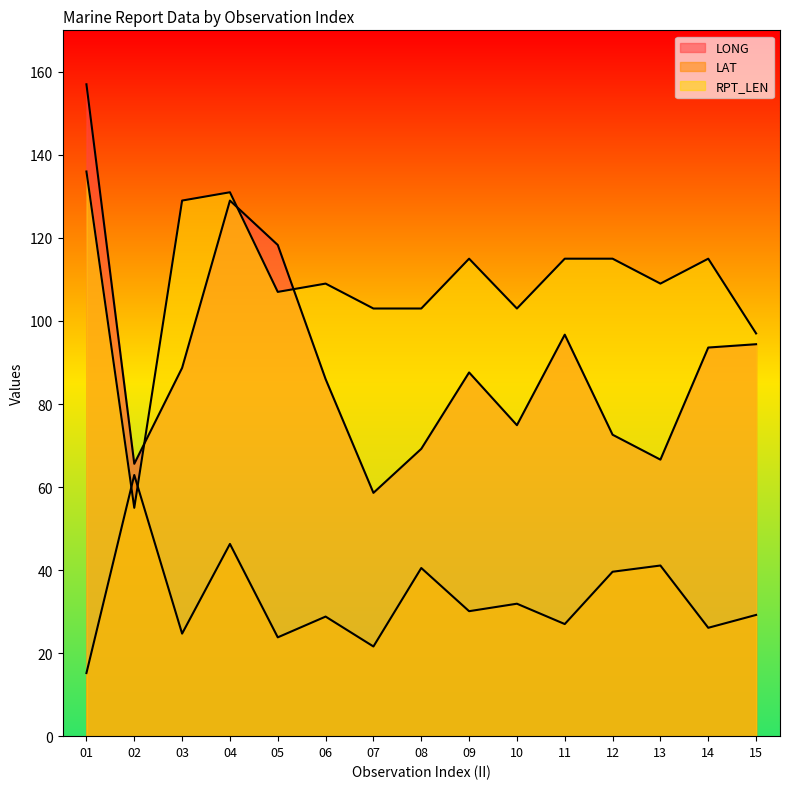

Reading left to right, extract all data points from this chart.

LONG: 01=157.0	02=65.6	03=88.7	04=129.0	05=118.3	06=86.0	07=58.6	08=69.2	09=87.6	10=74.9	11=96.7	12=72.6	13=66.6	14=93.6	15=94.4
LAT: 01=15.2	02=62.9	03=24.7	04=46.3	05=23.8	06=28.8	07=21.6	08=40.5	09=30.1	10=31.9	11=27.0	12=39.6	13=41.1	14=26.1	15=29.2
RPT_LEN: 01=136.0	02=55.0	03=129.0	04=131.0	05=107.0	06=109.0	07=103.0	08=103.0	09=115.0	10=103.0	11=115.0	12=115.0	13=109.0	14=115.0	15=97.0